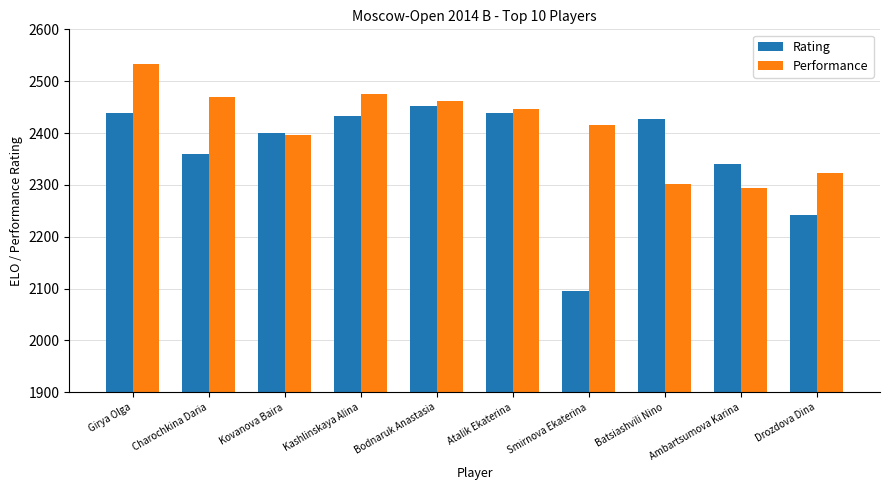

Which category has the highest value across all series?

Girya Olga